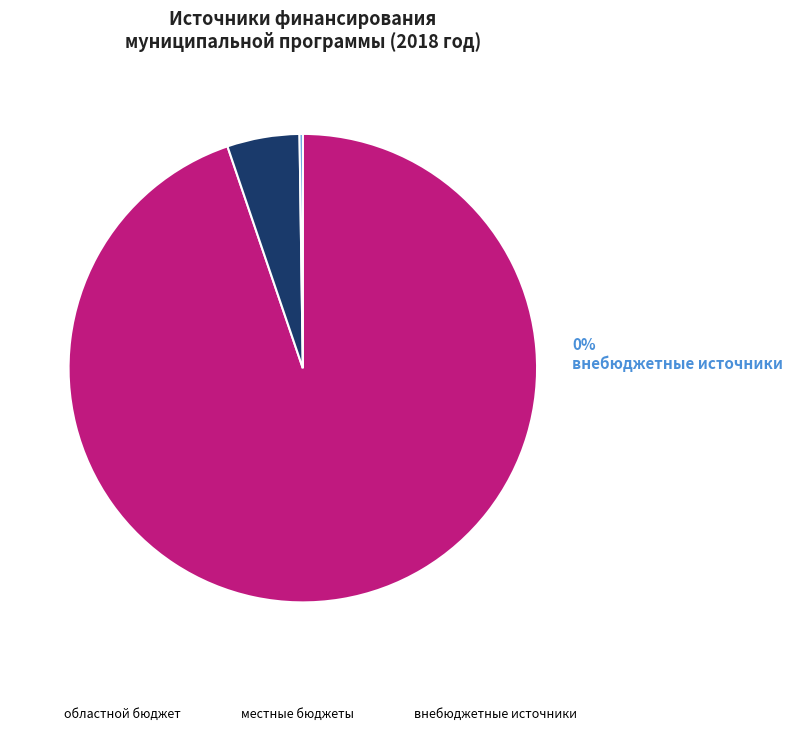

What is the change in value from областной бюджет to внебюджетные источники?

-12046953.7